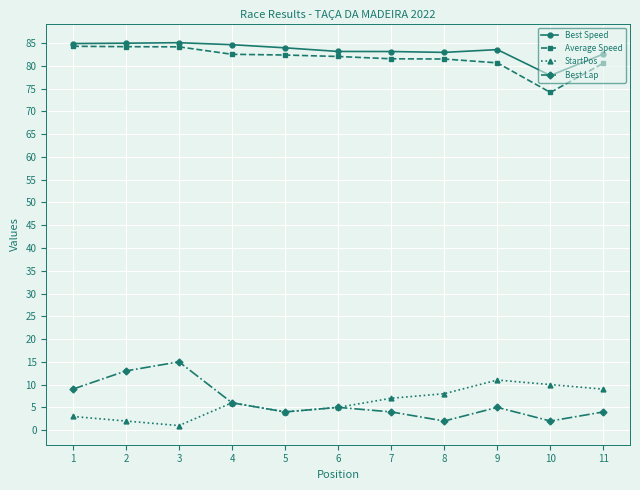

What is the difference between the highest and lowest values at 7?

79.1